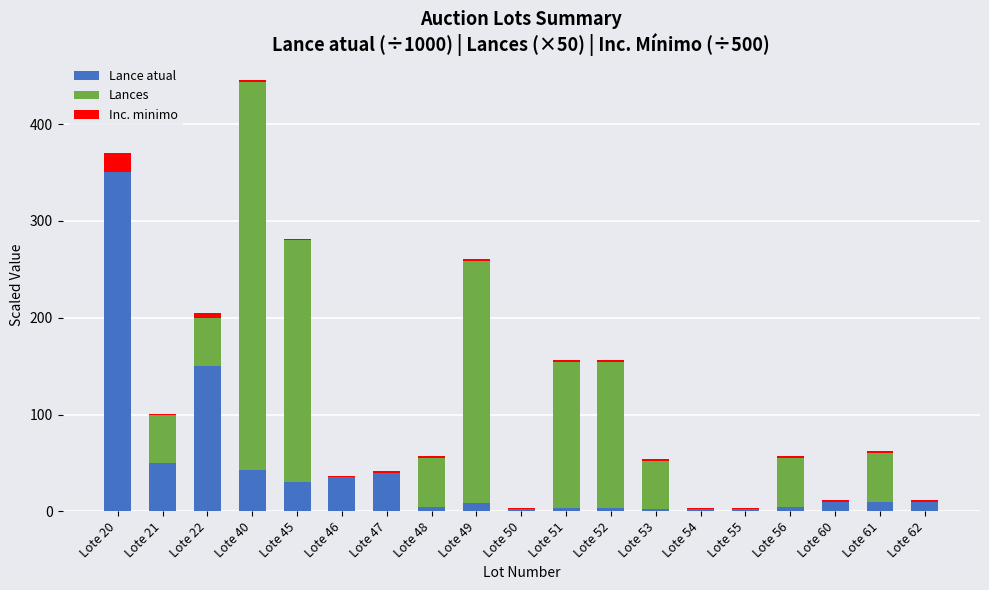

What is the highest value of the Lance atual series?

350